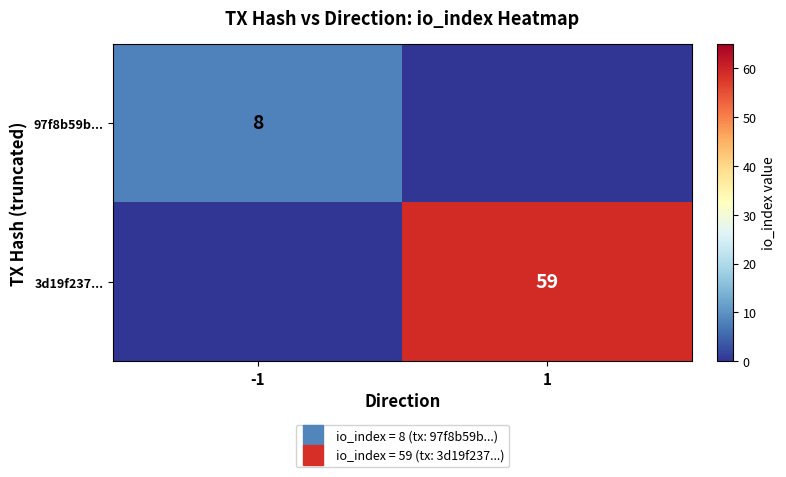

The value of 3d19f237... at -1 is 21. True or false?

False